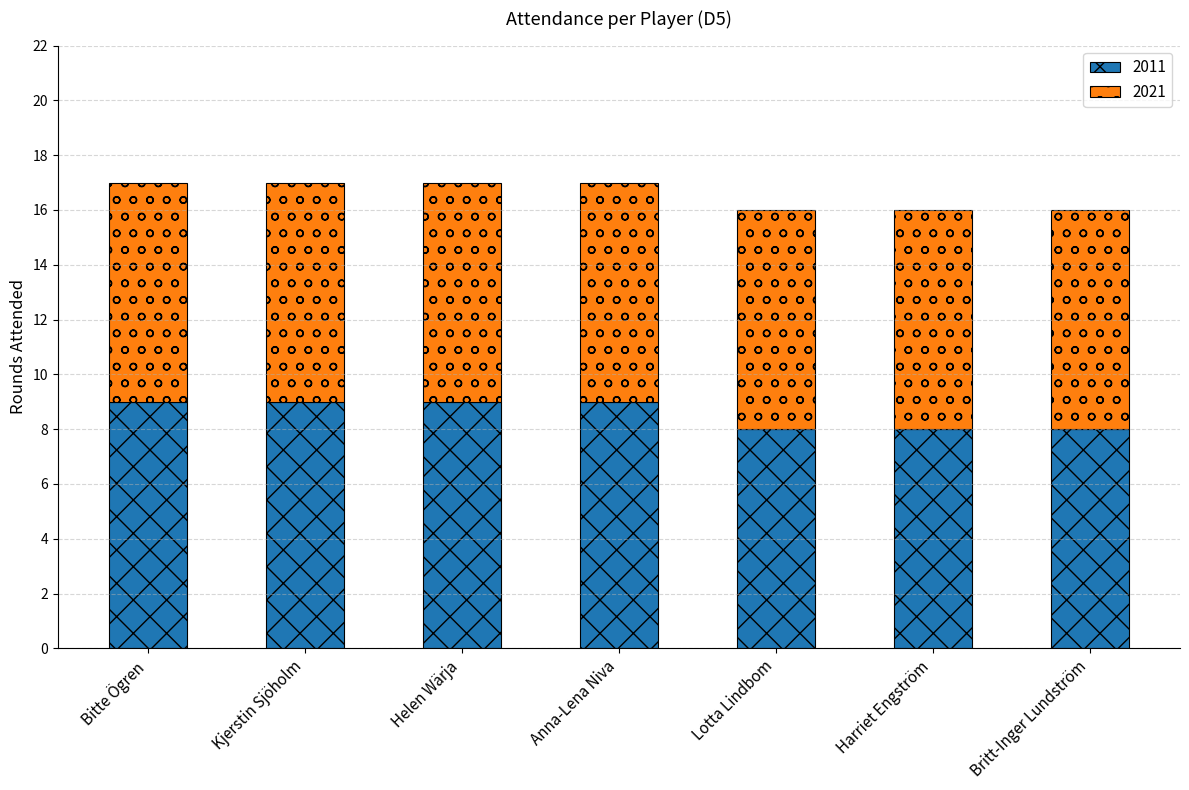

How many categories are shown in the chart?

7